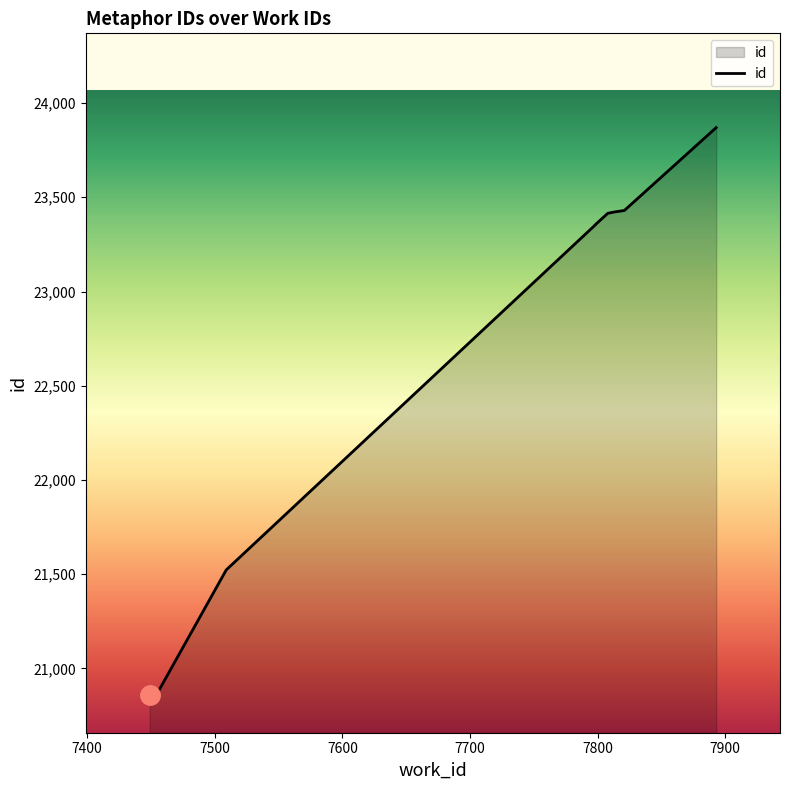

Which has a higher value, 7449 or 7893?

7893